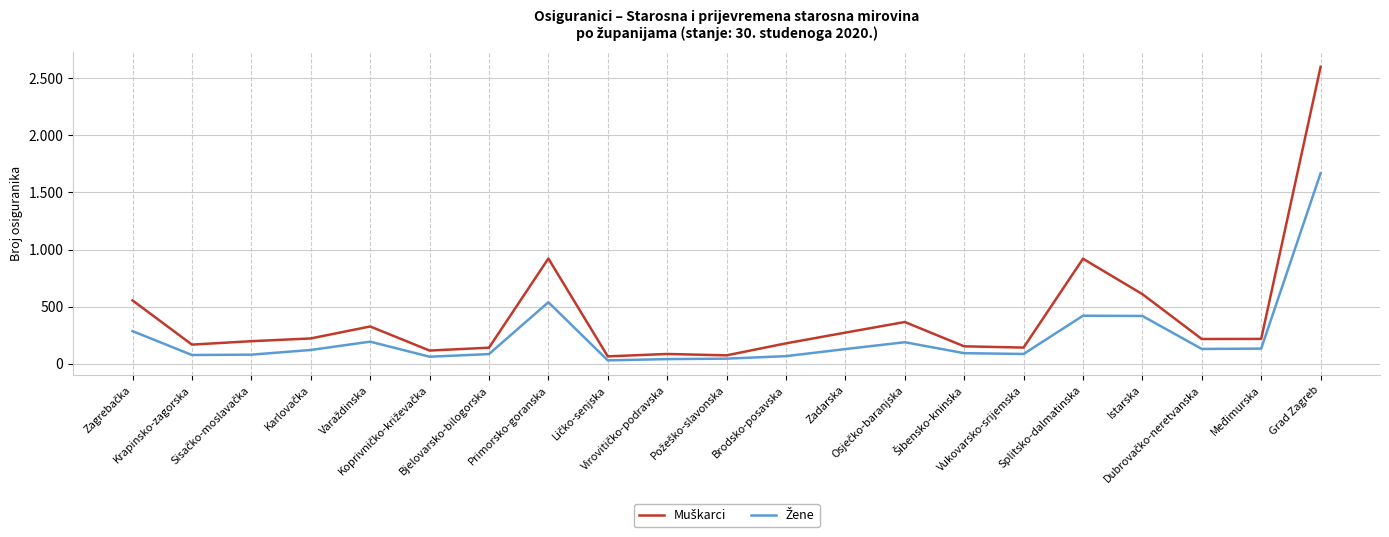

Does the chart display data point markers on the line(s)?

No